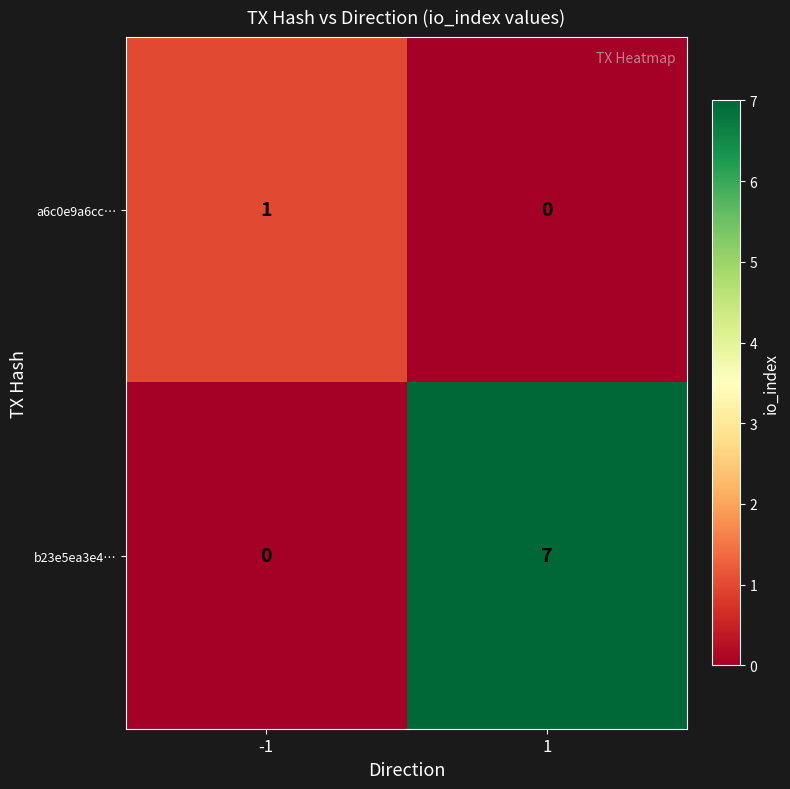

What is the difference between the maximum and minimum values in the b23e5ea3e4… series?

7